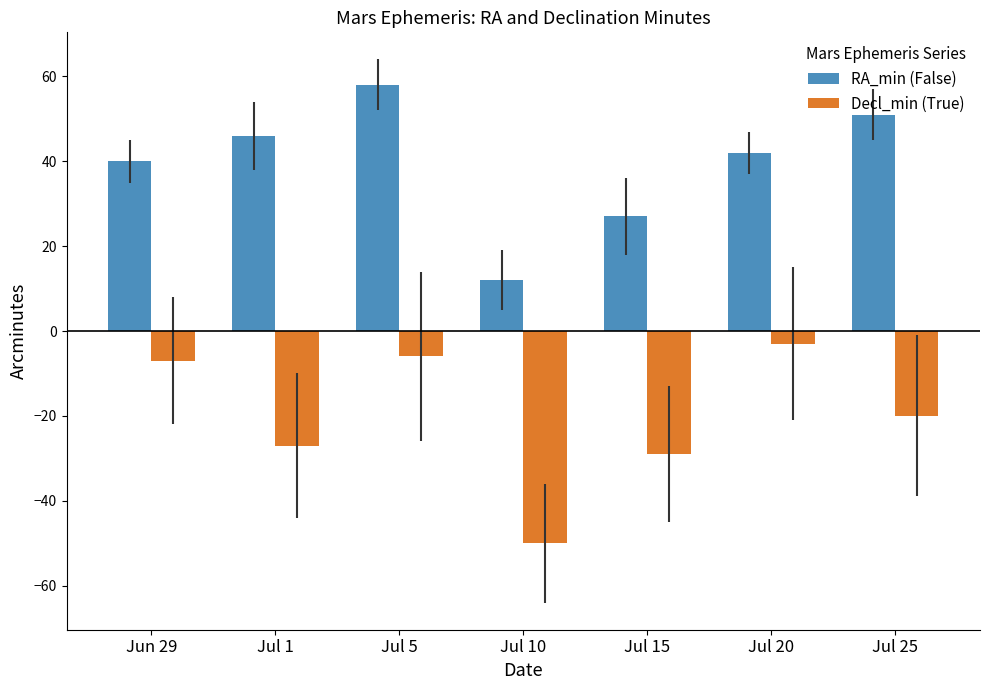

Read the RA_min (False) value at Jul 10, to the nearest 10.

10